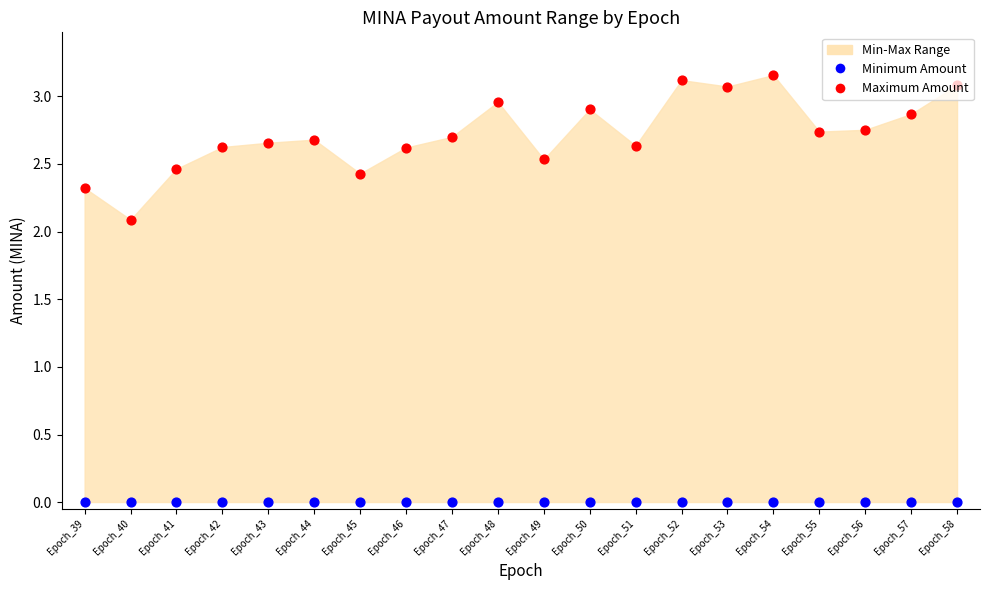

Which series has the largest total across all categories?

Maximum Amount